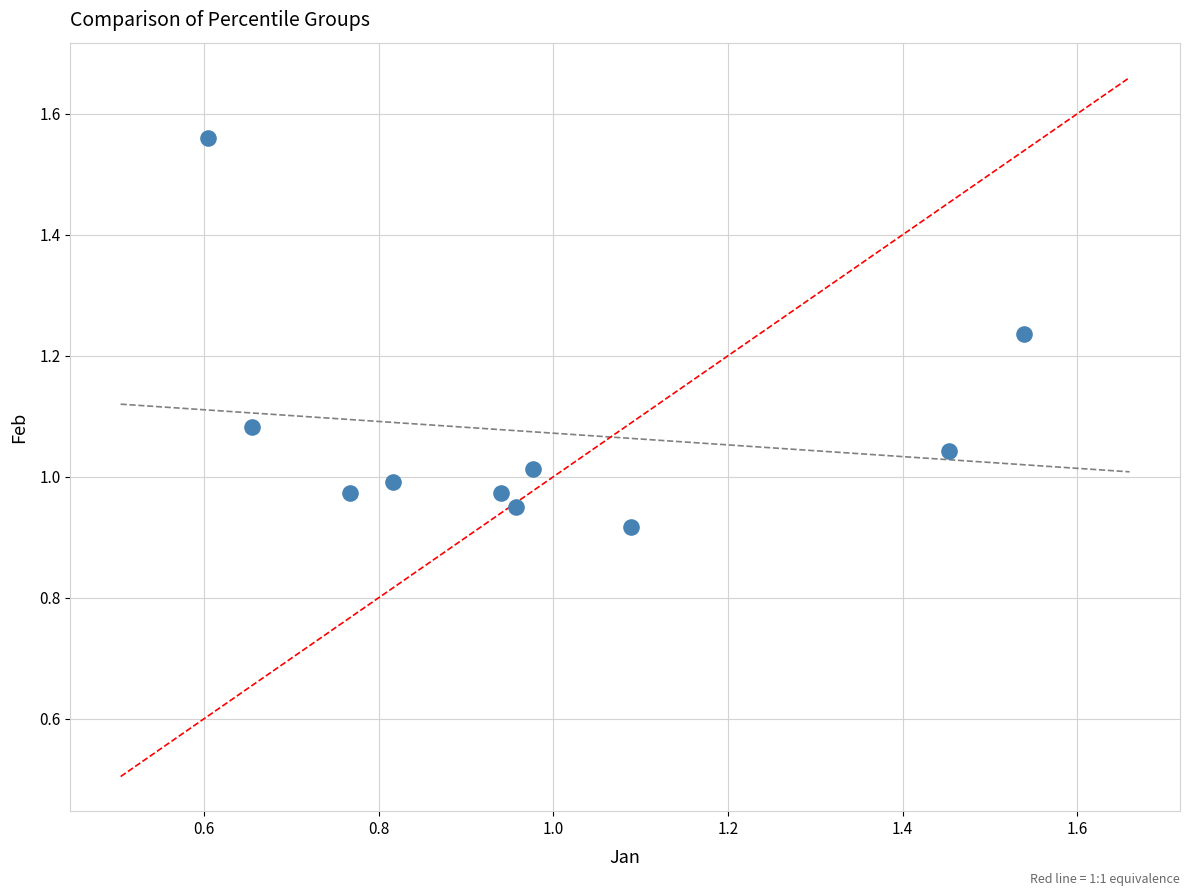

What is the range of Y values (max minus min)?

0.6